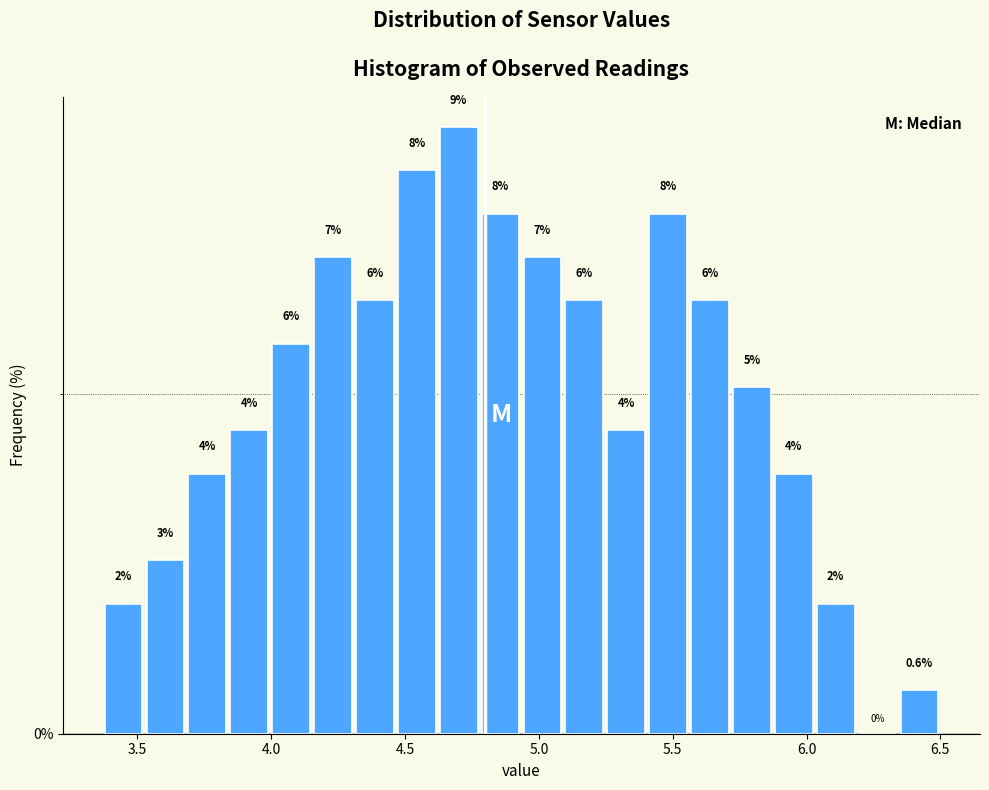

Read against the x-axis, roughly where is the centre of the tallest bar?

4.70